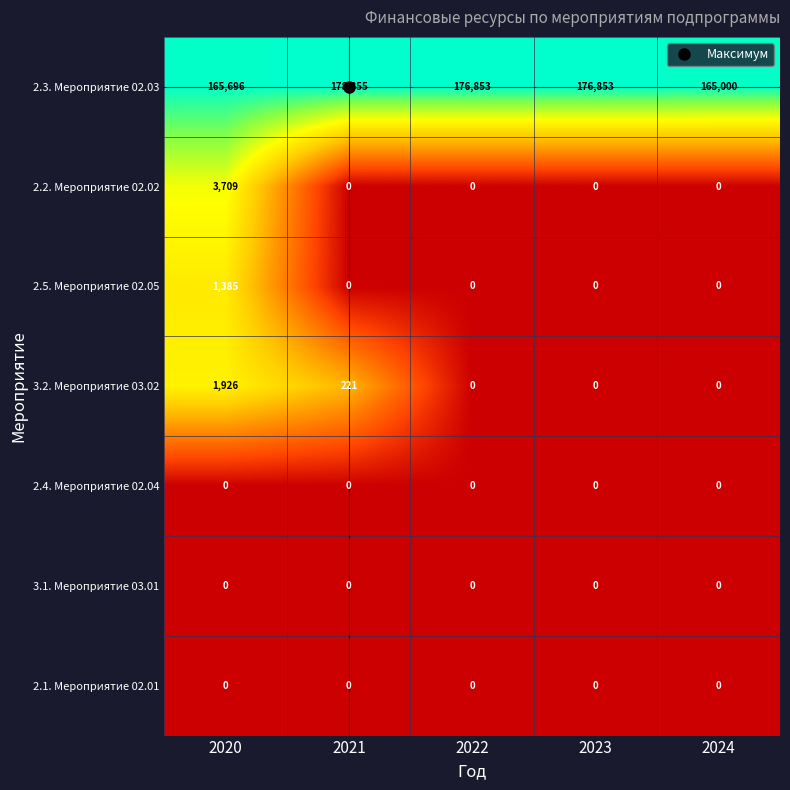

What is the greatest value displayed?

178355